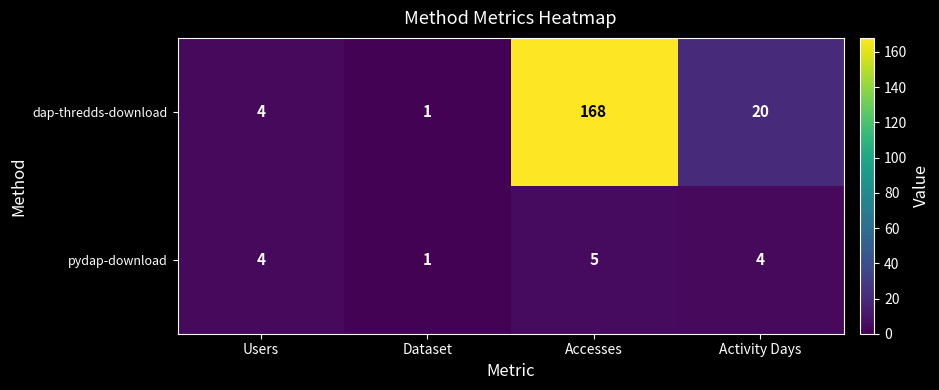

What is the difference between the second highest and second lowest values in the dap-thredds-download series?

16